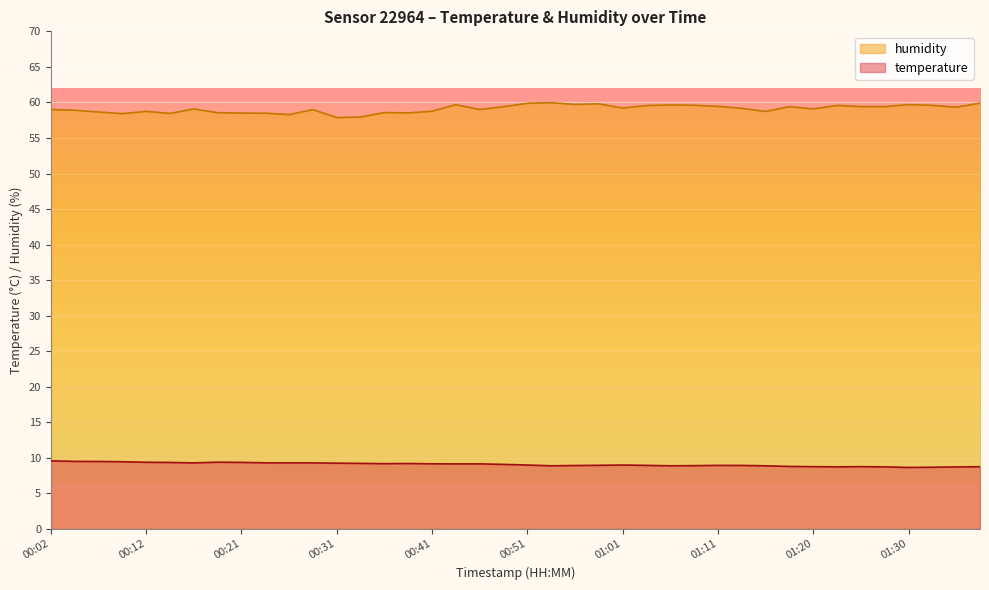

Which category has the highest value in the humidity series?

00:53